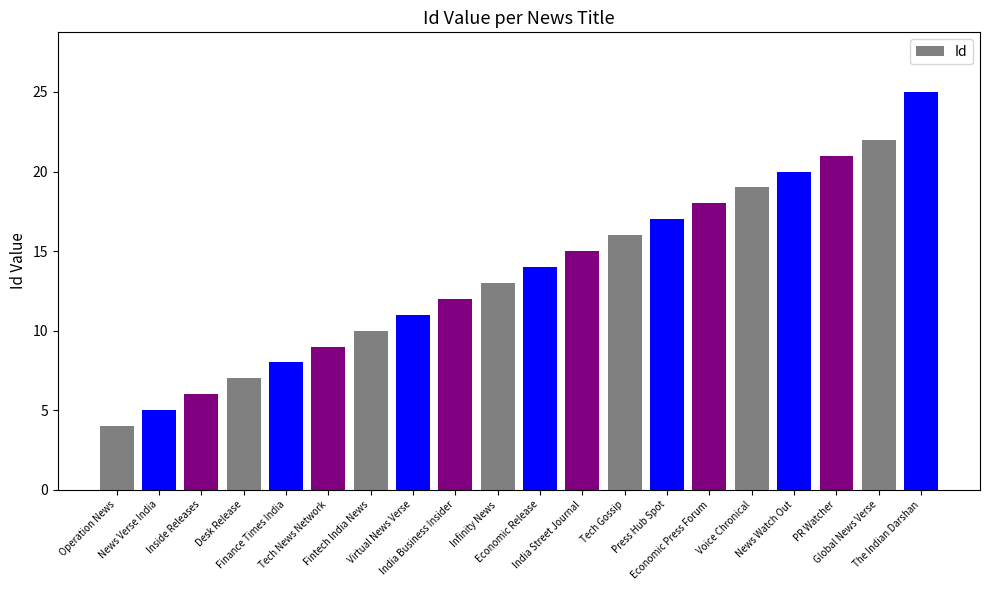

Rank the categories by value from lowest to highest.

Operation News, News Verse India, Inside Releases, Desk Release, Finance Times India, Tech News Network, Fintech India News, Virtual News Verse, India Business Insider, Infinity News, Economic Release, India Street Journal, Tech Gossip, Press Hub Spot, Economic Press Forum, Voice Chronical, News Watch Out, PR Watcher, Global News Verse, The Indian Darshan